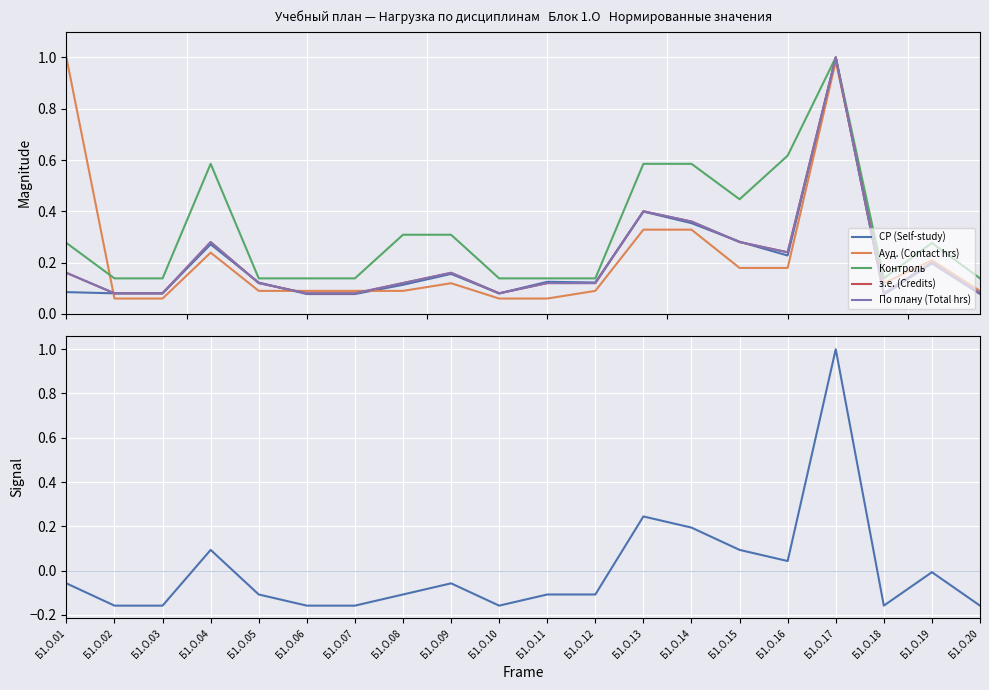

The value of з.е. (Credits) at Б1.О.16 is 0.2. True or false?

True